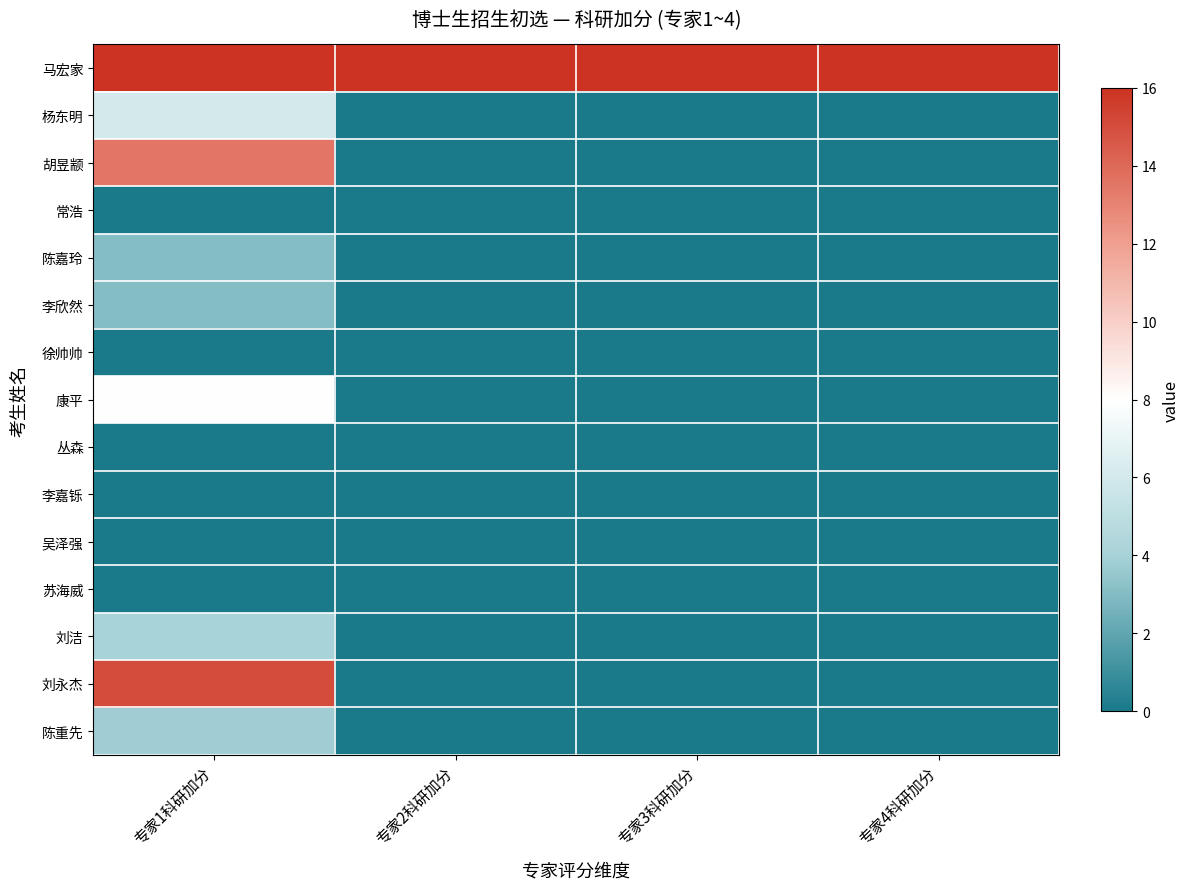

At which category is the sum across all series the highest?

专家1科研加分